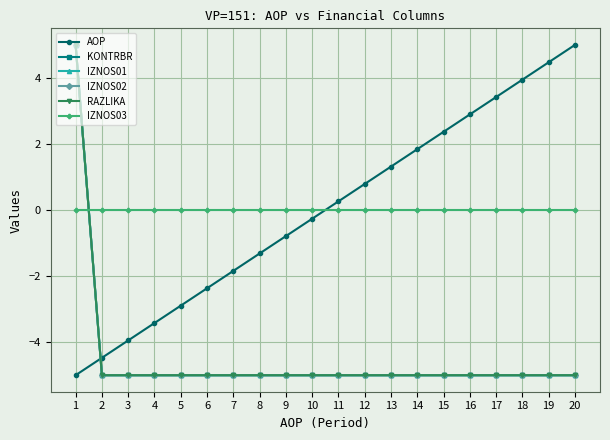

Which series has the widest spread of values?

AOP